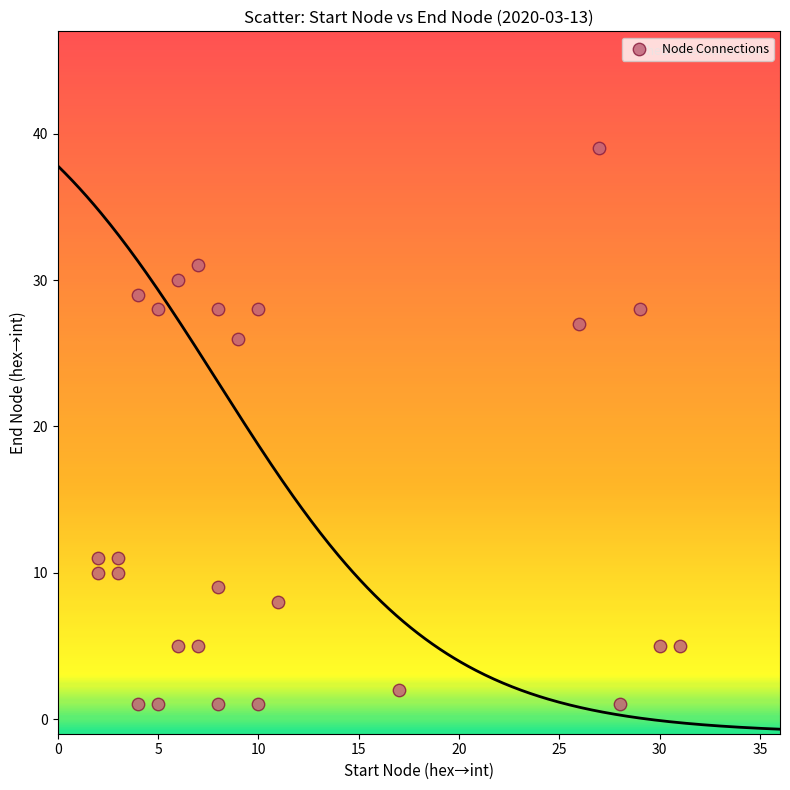

What Y value in the scatter plot is closest to 20?

26